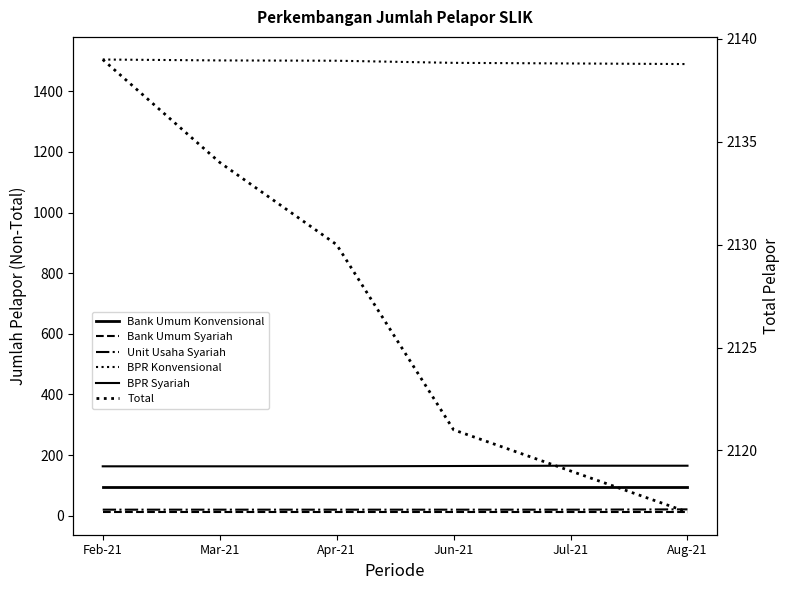

What is the maximum value shown in the chart?

2139